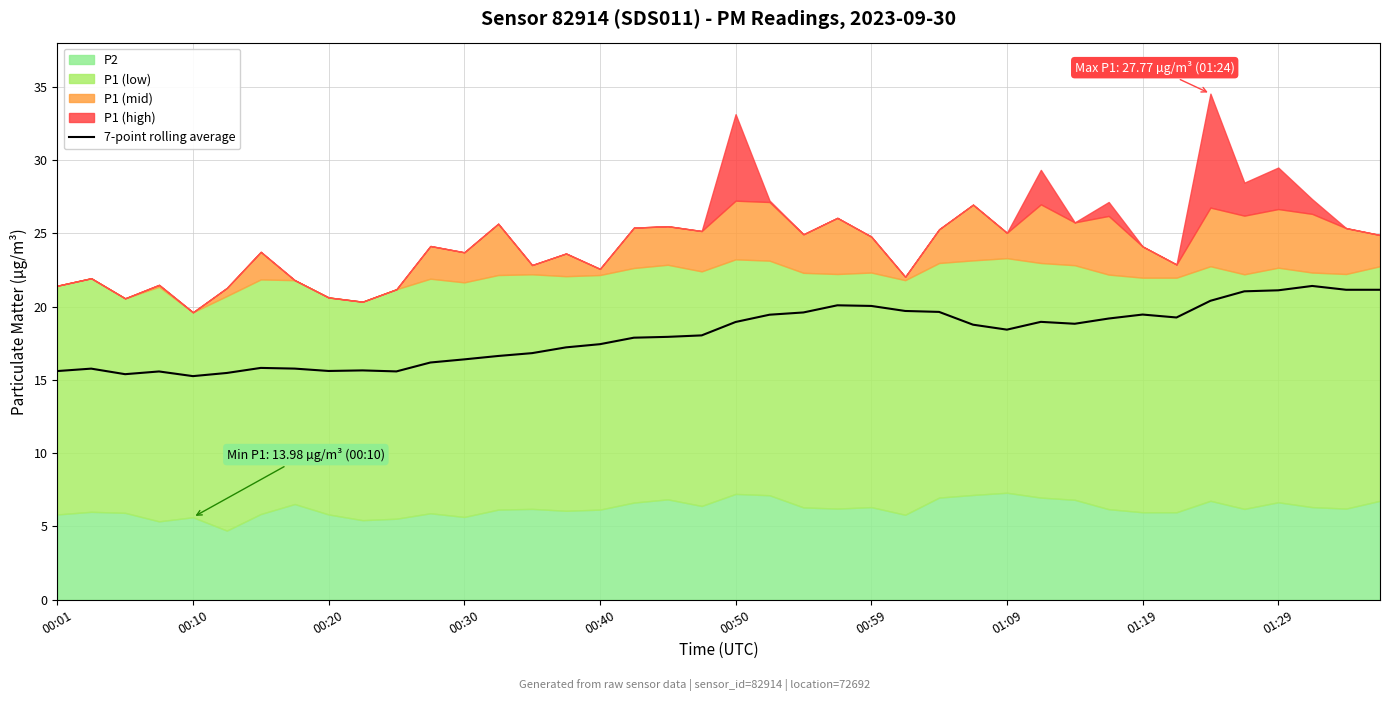

The value of 7-point rolling average at 00:30 is 16.4. True or false?

True